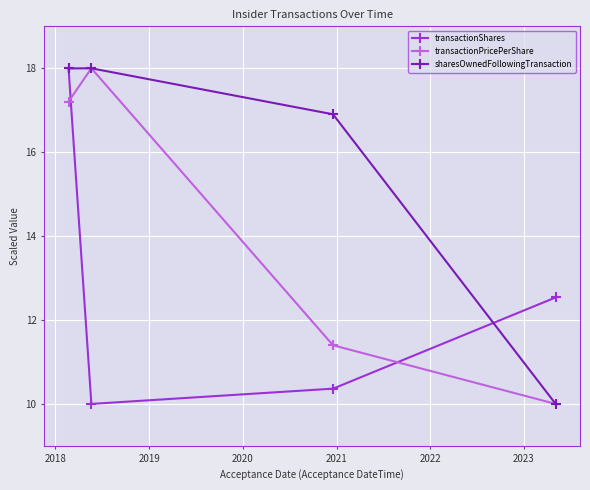

In transactionPricePerShare, how many points are higher than both neighbors (excluding endpoints)?

1